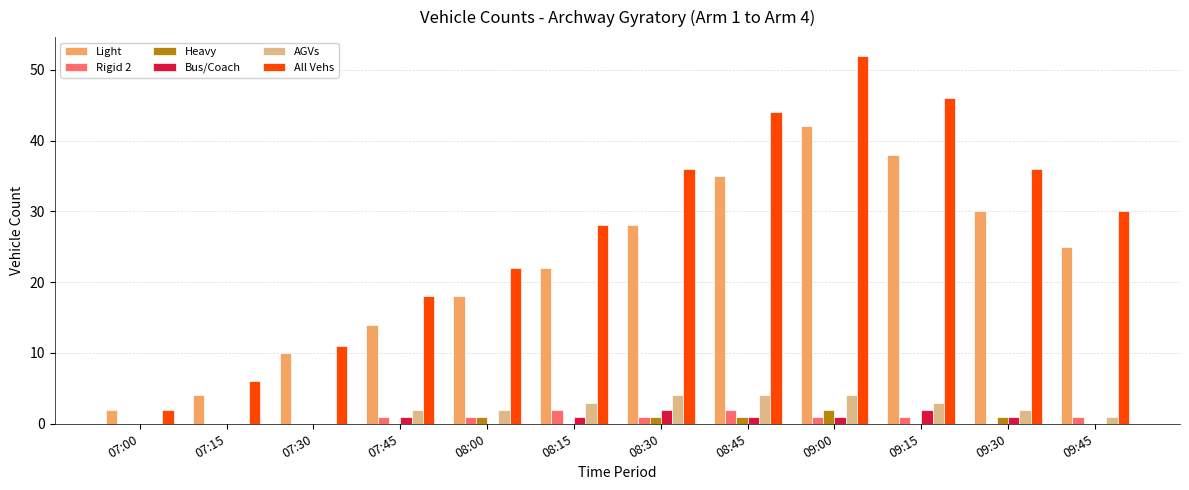

Between 07:30 and 07:45, which series saw the biggest shift?

All Vehs